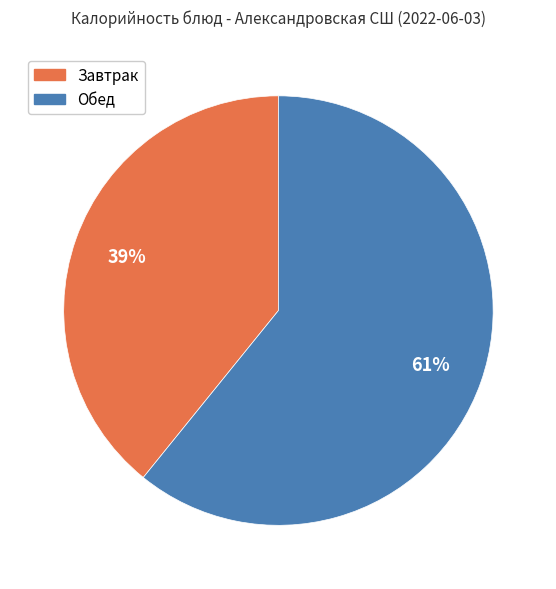

To the nearest percent, what is the average slice percentage?

50%